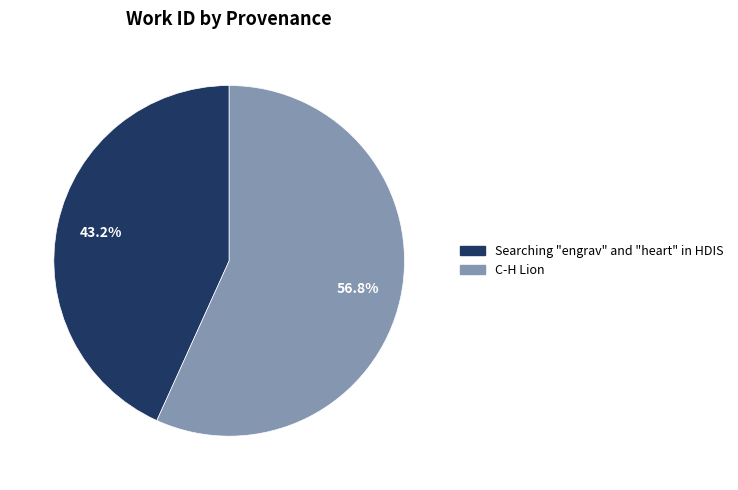

Between Searching "engrav" and "heart" in HDIS and C-H Lion, which is larger?

C-H Lion